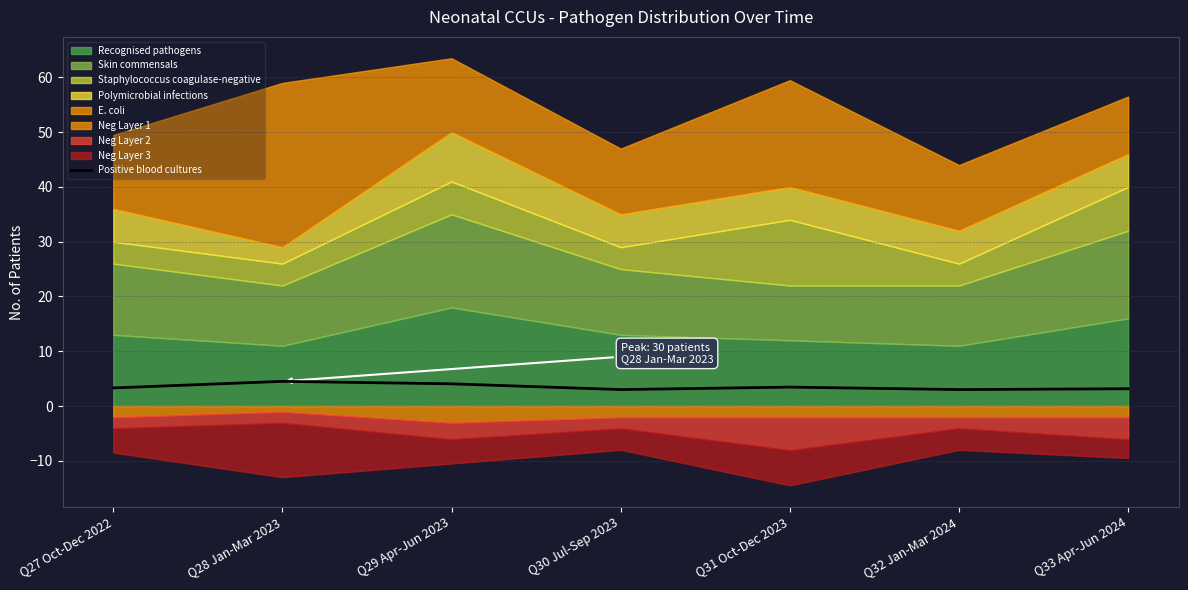

Rank the categories by value from highest to lowest.

Q28 Jan-Mar 2023, Q29 Apr-Jun 2023, Q31 Oct-Dec 2023, Q27 Oct-Dec 2022, Q33 Apr-Jun 2024, Q30 Jul-Sep 2023, Q32 Jan-Mar 2024